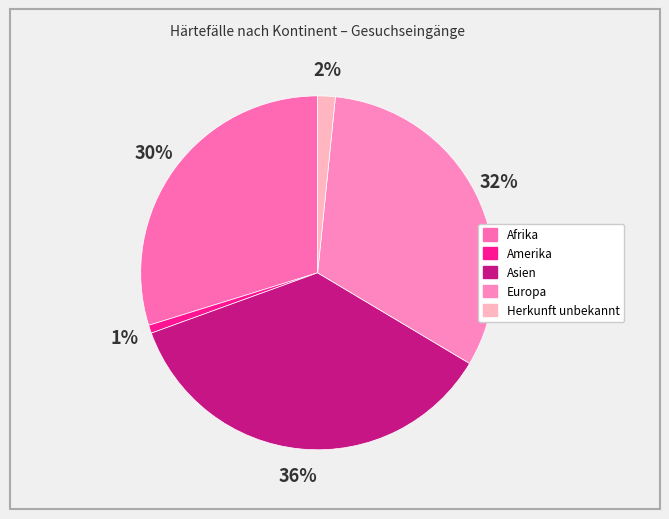

The Herkunft unbekannt slice represents 2% of the pie. True or false?

True